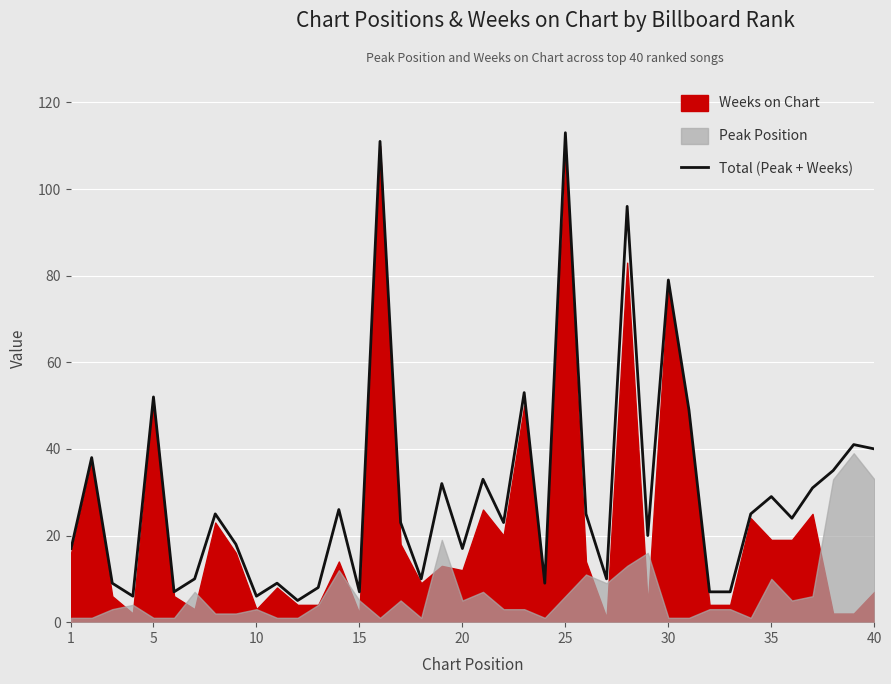

What is the maximum value for Total (Peak + Weeks)?

113